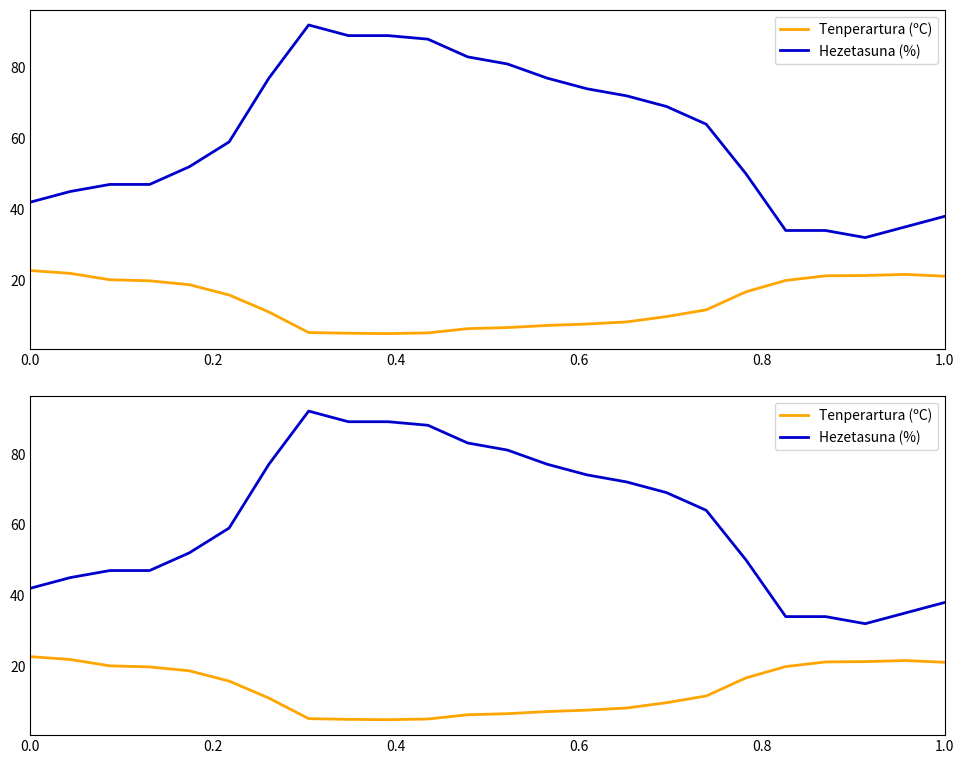

Is the value of Hezetasuna (%) at 9 greater than the value of Tenperartura (ºC) at 10?

Yes